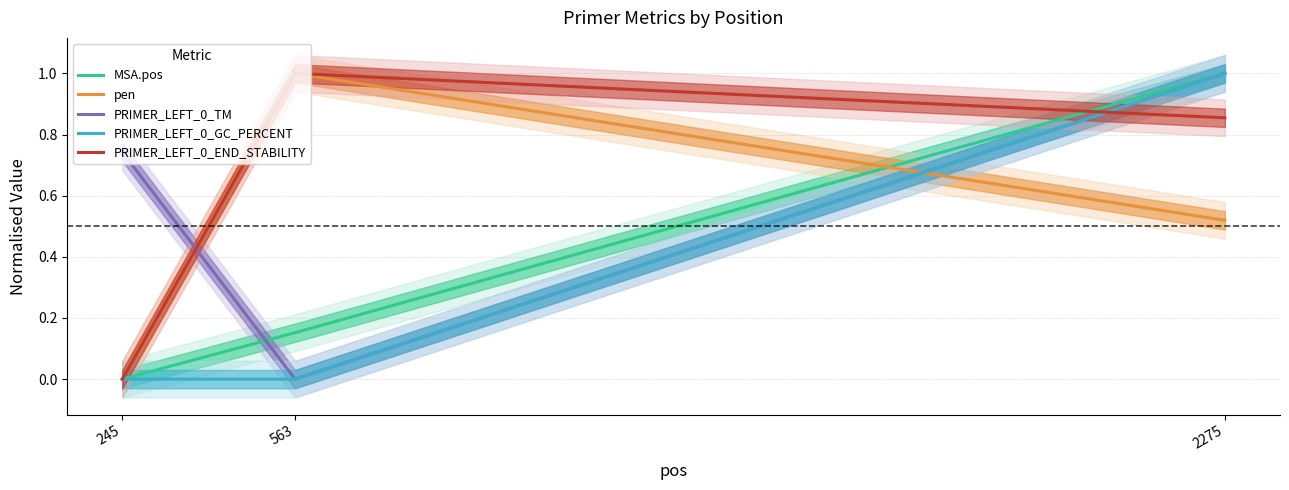

At which category is the sum across all series the highest?

2275